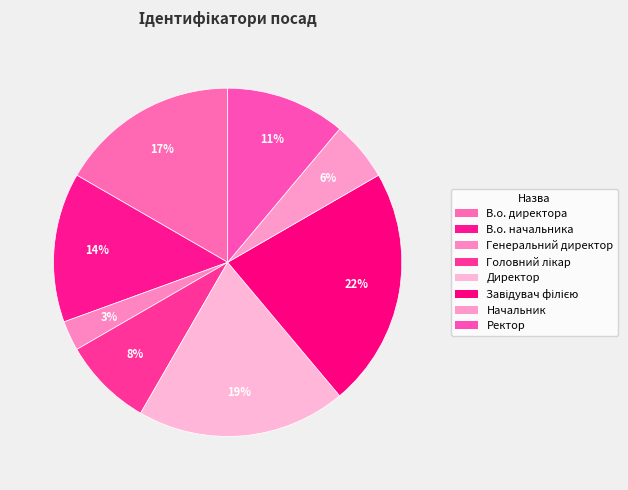

Between Генеральний директор and Ректор, which is larger?

Ректор